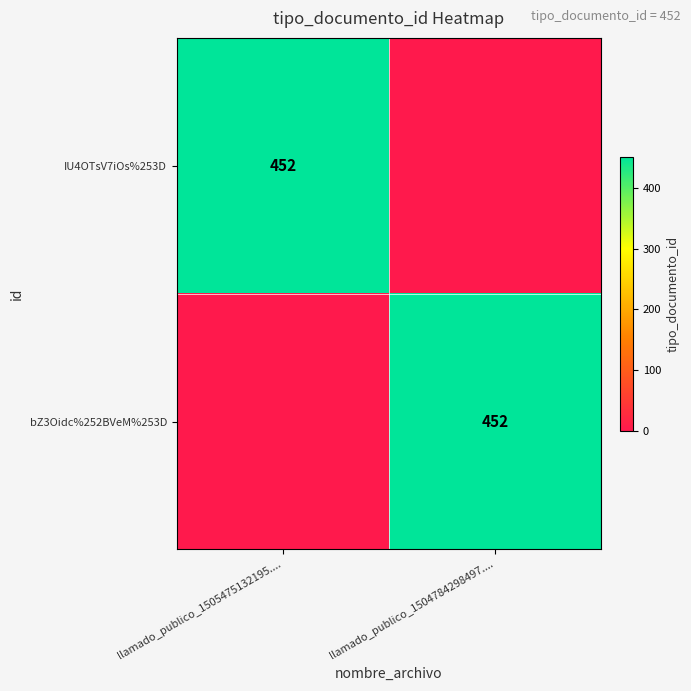

Is it true that IU4OTsV7iOs%253D equals 115 at llamado_publico_1505475132195....?

False